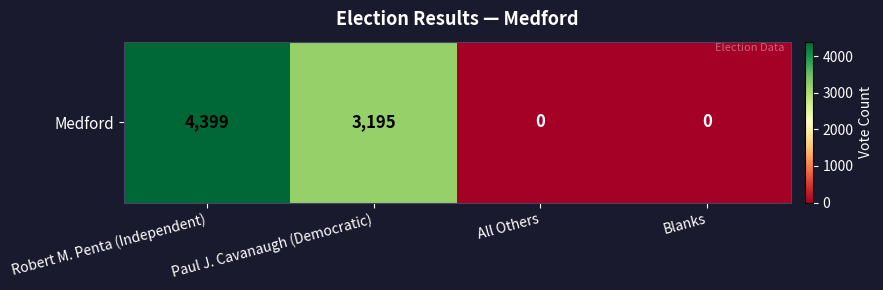

List the labels in order of value, largest first.

Robert M. Penta (Independent), Paul J. Cavanaugh (Democratic), All Others, Blanks